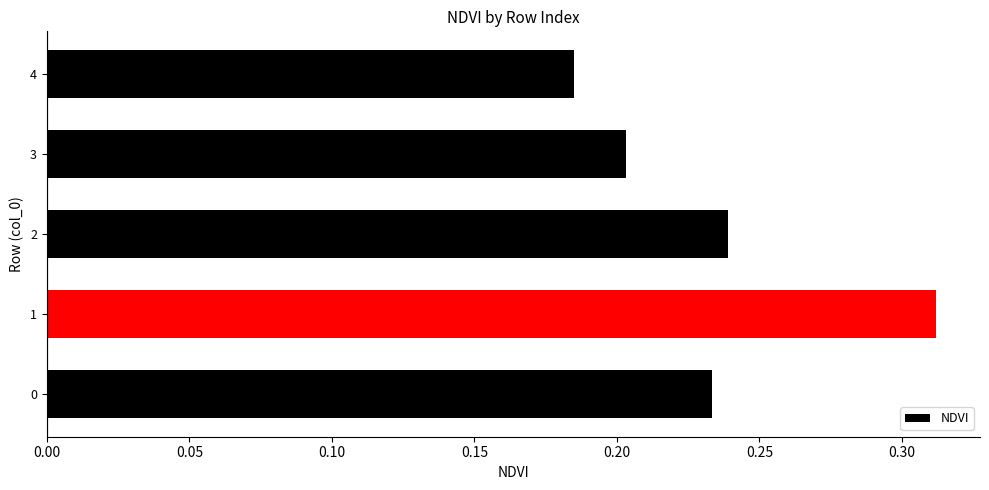

Count the values in the range 0 to 1.

5